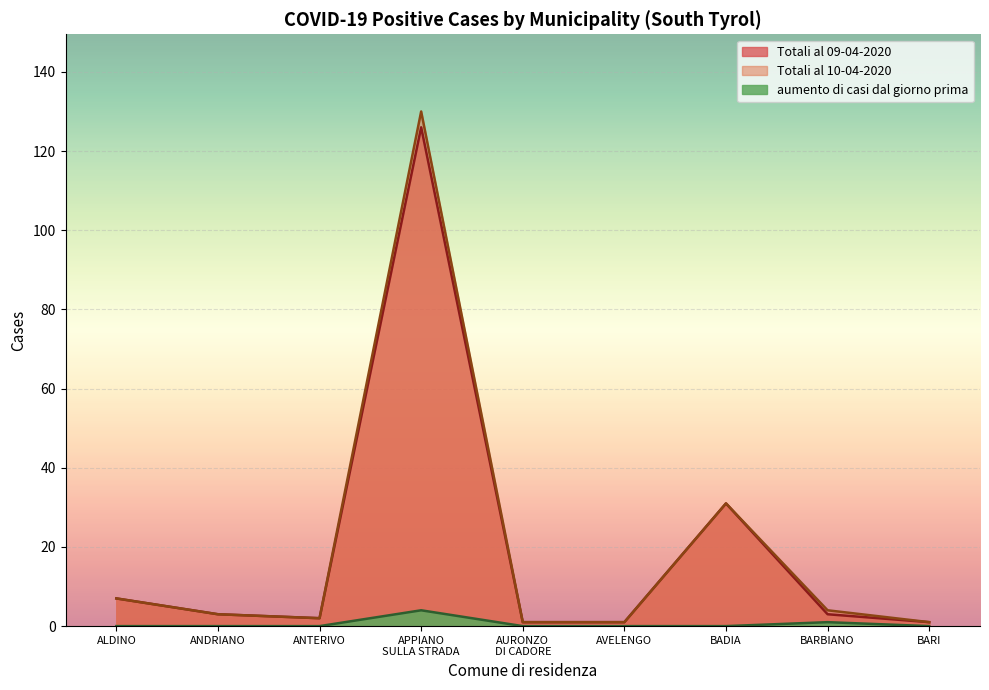

What is the maximum value for Totali al 09-04-2020?

126